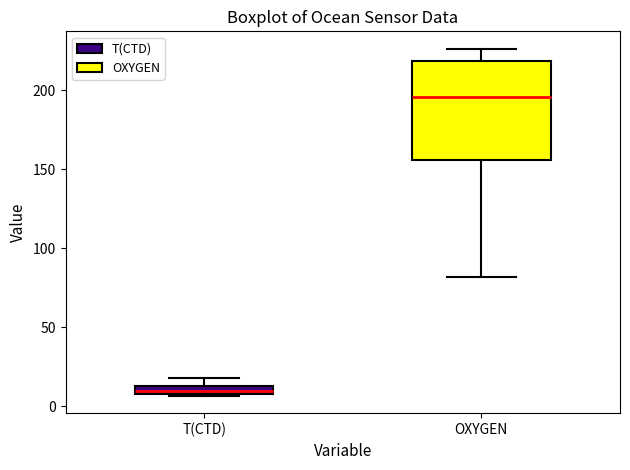

Which box is the tallest, from its lower edge to its upper edge?

OXYGEN